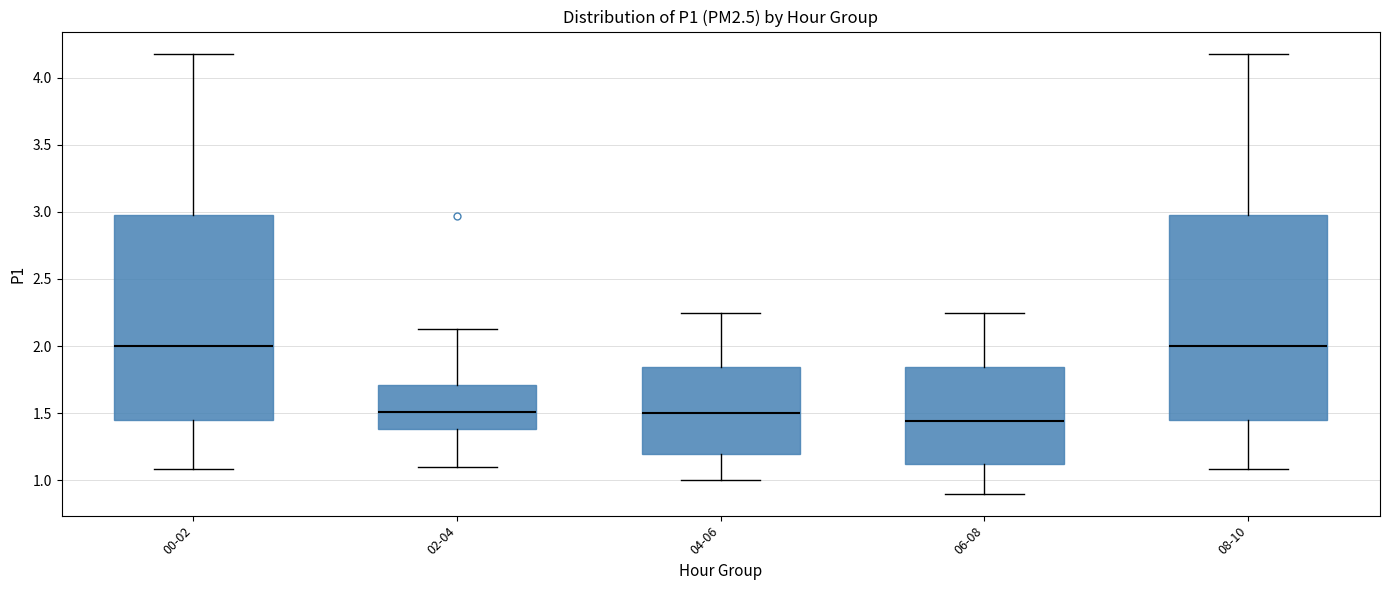

Where does the median line of the box for 06-08 sit on the y-axis? The values are not printed on the chart, so give them approximately, as read against the axis.

1.45